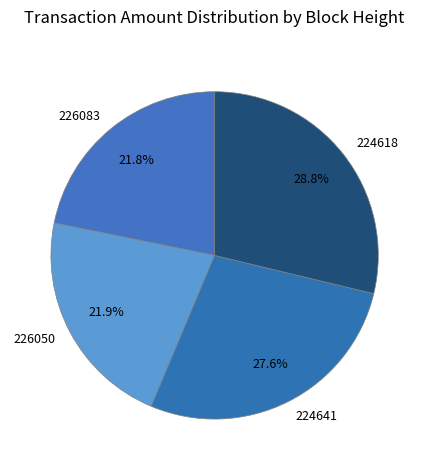

To the nearest percent, what percentage of the pie is 224641?

28%